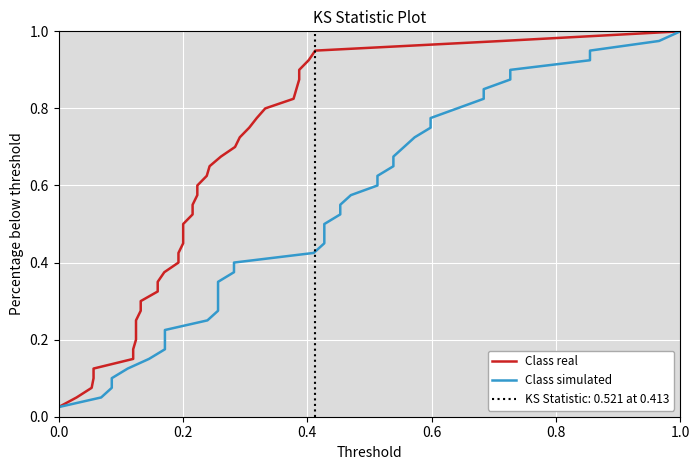

True or false: Class real has a value of 0.7 at 19.

False